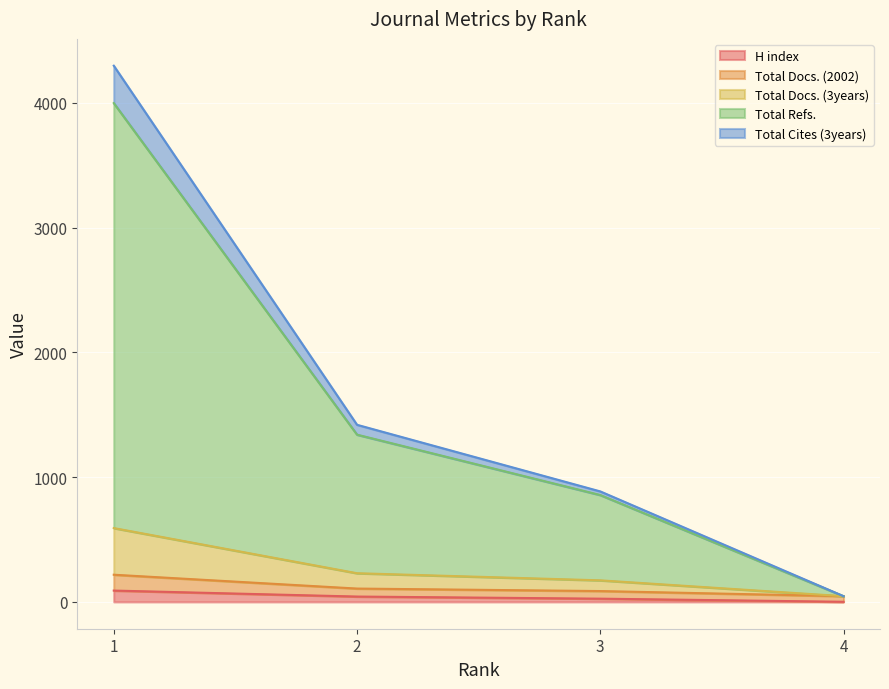

What is the minimum value shown in the chart?

1